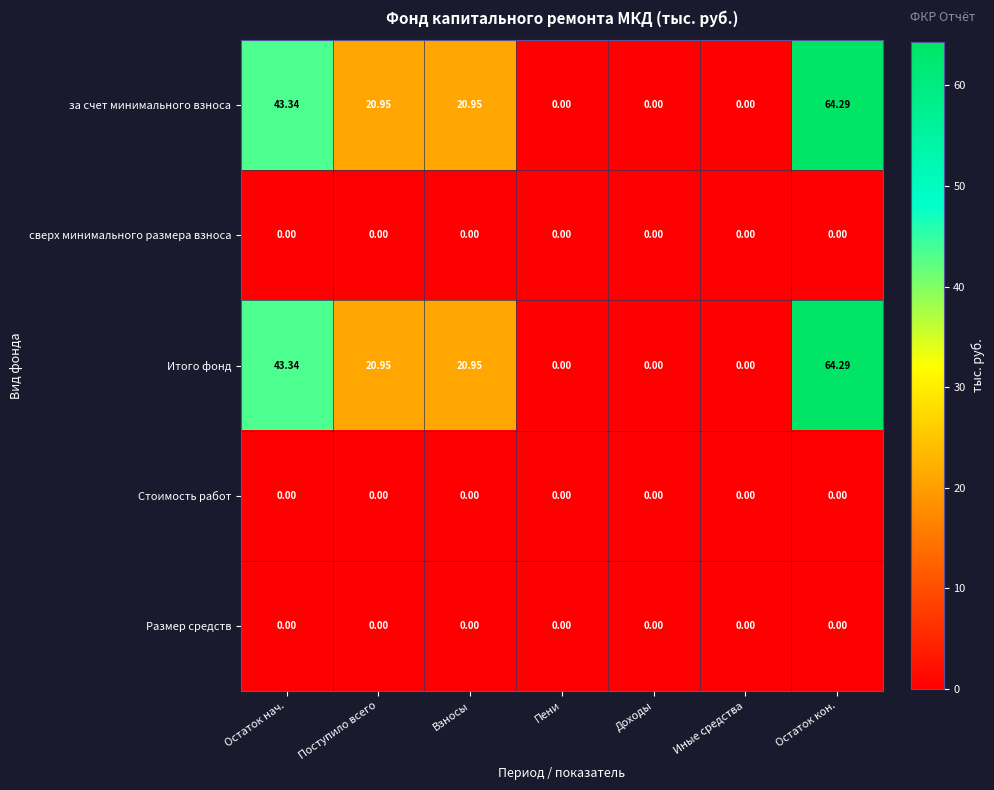

How many distinct data groups are displayed?

5